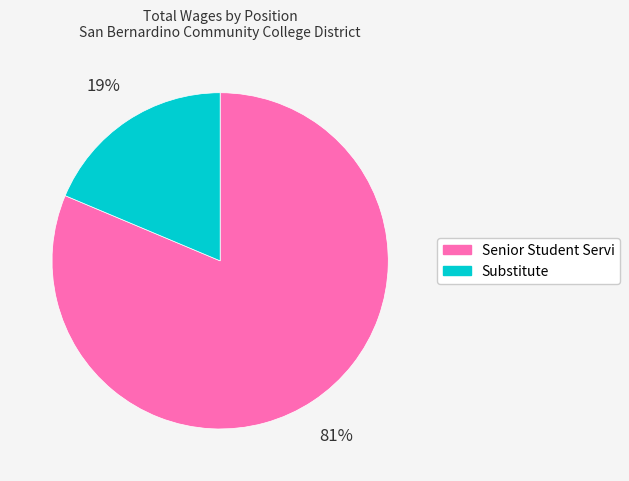

Rank the categories by value from highest to lowest.

Senior Student Servi, Substitute